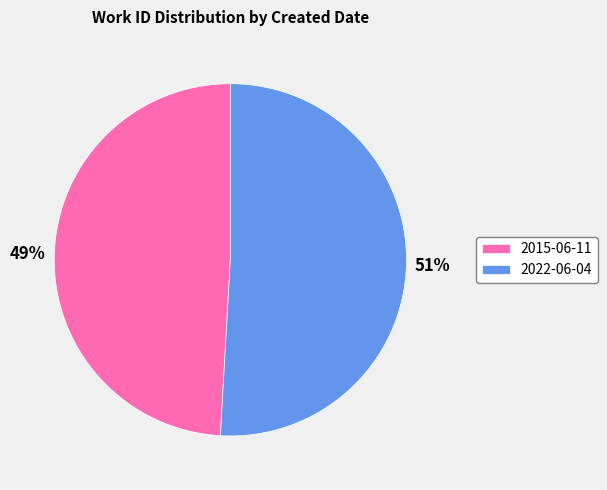

Which category has the smallest portion of the pie?

2015-06-11